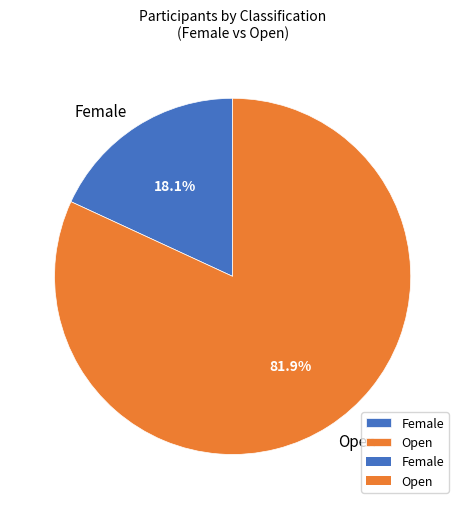

How many slices are in this pie chart?

2